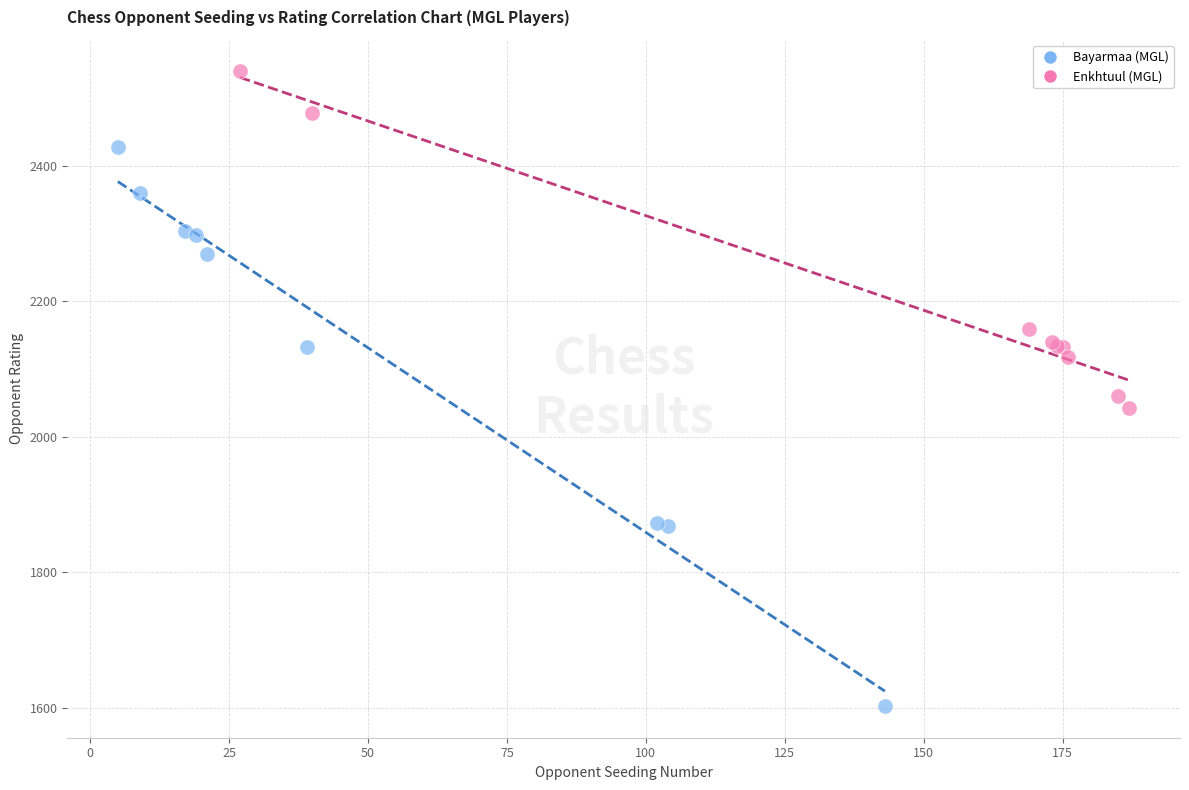

Which series contains the highest Y value?

Enkhtuul (MGL)